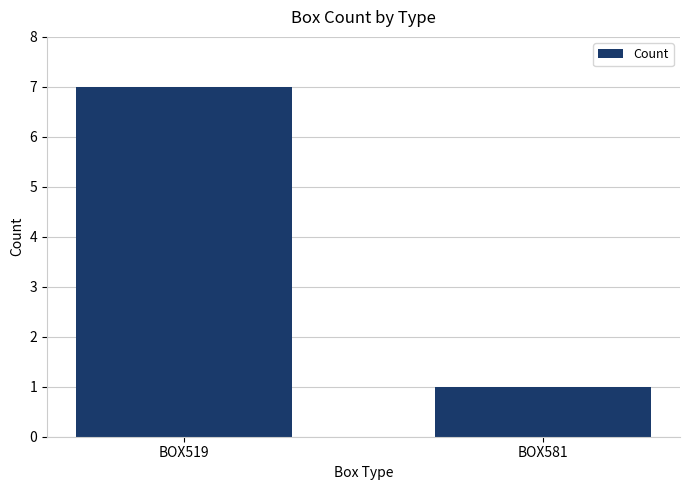

The chart shows a value of 2 at BOX581. True or false?

False